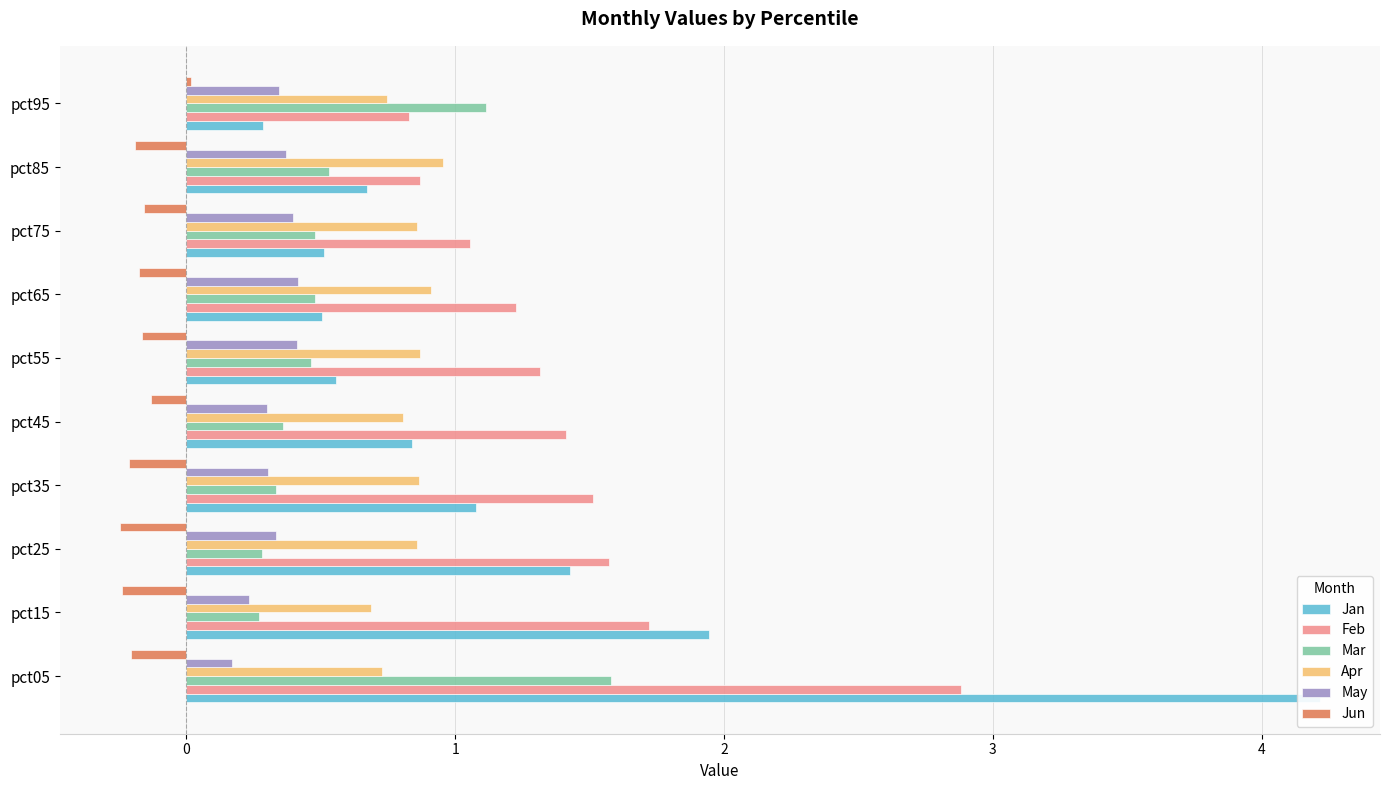

How many Apr values are between 0 and 1?

10